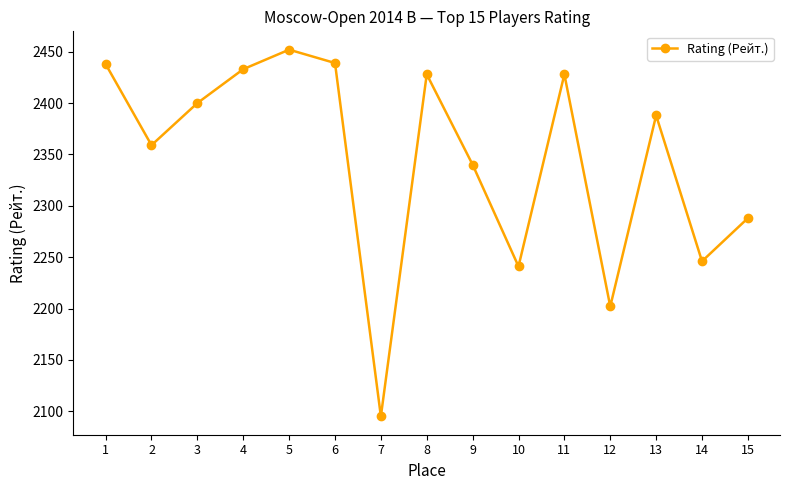

Which has a higher value, 4 or 1?

1